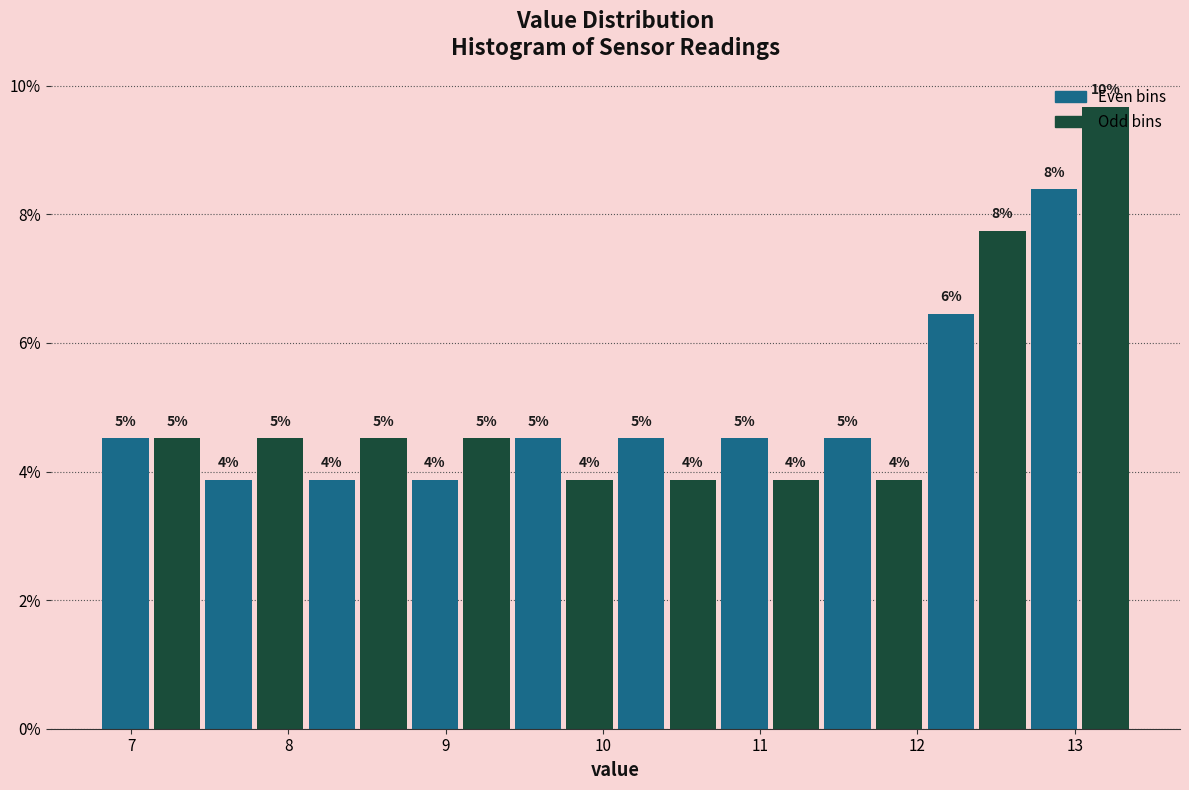

Read against the x-axis, roughly where is the centre of the tallest bar?

13.2